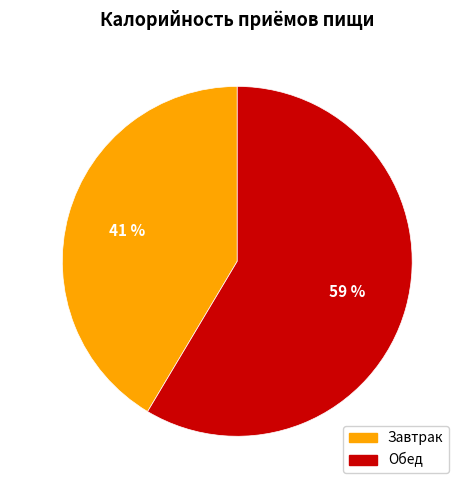

How many segments does this pie chart have?

2